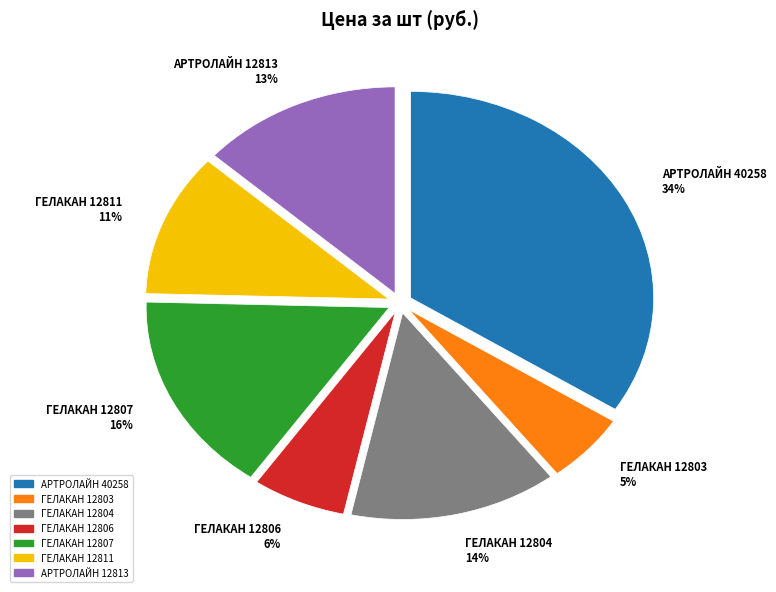

True or false: ГЕЛАКАН 12804 accounts for 14% of the total.

True